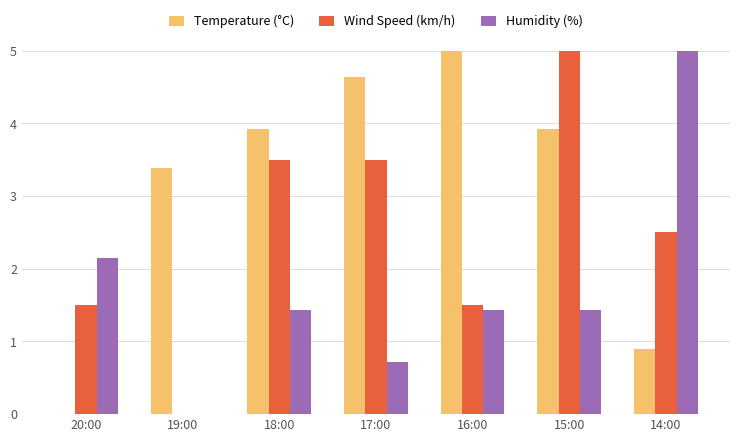

What is the highest value of the Humidity (%) series?

5.0